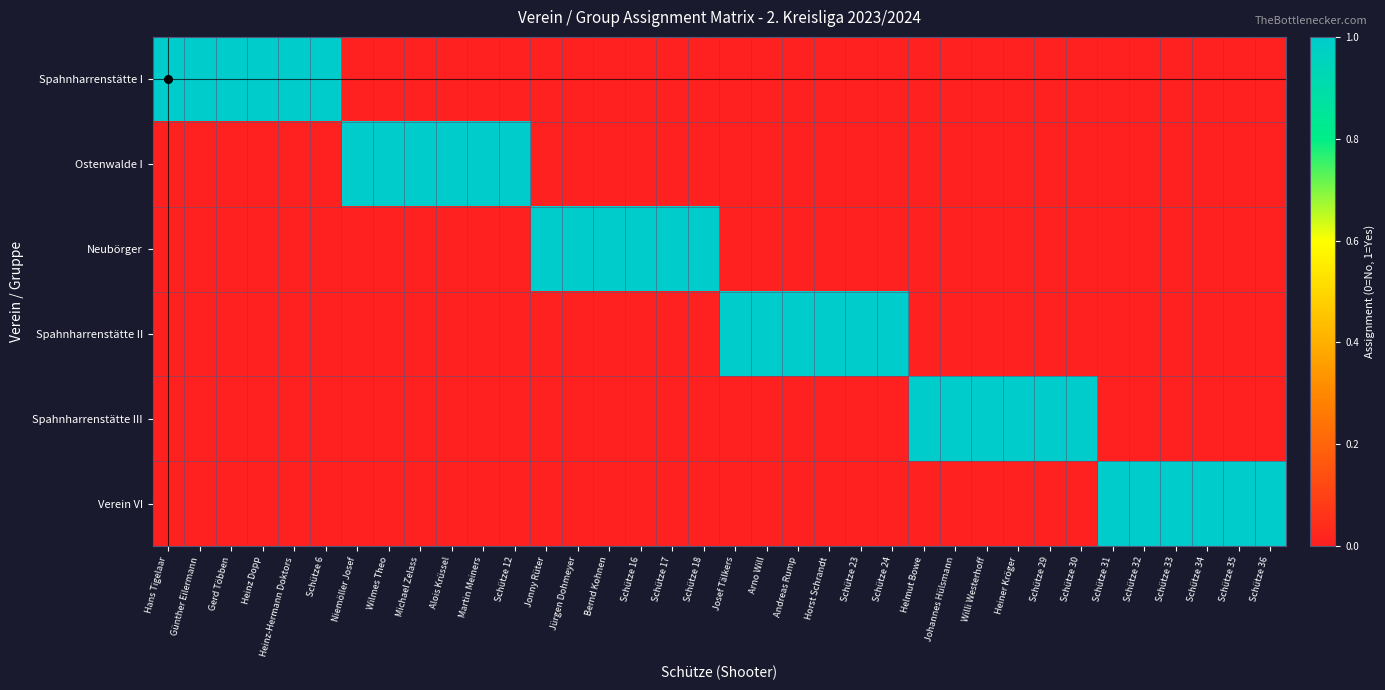

Reading left to right, list all the values displayed in this chart.

Spahnharrenstätte I: Hans Tigelaar=1	Günther Eilermann=1	Gerd Többen=1	Heinz Dopp=1	Heinz-Hermann Doktors=1	Schütze 6=1	Niemöller Josef=0	Wilmes Theo=0	Michael Zelass=0	Alois Krüssel=0	Martin Meiners=0	Schütze 12=0	Jonny Rüter=0	Jürgen Dohmeyer=0	Bernd Kohnen=0	Schütze 16=0	Schütze 17=0	Schütze 18=0	Josef Tälkers=0	Arno Will=0	Andreas Rump=0	Horst Schrandt=0	Schütze 23=0	Schütze 24=0	Helmut Bowe=0	Johannes Hülsmann=0	Willi Westerhoff=0	Heiner Kröger=0	Schütze 29=0	Schütze 30=0	Schütze 31=0	Schütze 32=0	Schütze 33=0	Schütze 34=0	Schütze 35=0	Schütze 36=0
Ostenwalde I: Hans Tigelaar=0	Günther Eilermann=0	Gerd Többen=0	Heinz Dopp=0	Heinz-Hermann Doktors=0	Schütze 6=0	Niemöller Josef=1	Wilmes Theo=1	Michael Zelass=1	Alois Krüssel=1	Martin Meiners=1	Schütze 12=1	Jonny Rüter=0	Jürgen Dohmeyer=0	Bernd Kohnen=0	Schütze 16=0	Schütze 17=0	Schütze 18=0	Josef Tälkers=0	Arno Will=0	Andreas Rump=0	Horst Schrandt=0	Schütze 23=0	Schütze 24=0	Helmut Bowe=0	Johannes Hülsmann=0	Willi Westerhoff=0	Heiner Kröger=0	Schütze 29=0	Schütze 30=0	Schütze 31=0	Schütze 32=0	Schütze 33=0	Schütze 34=0	Schütze 35=0	Schütze 36=0
Neubörger: Hans Tigelaar=0	Günther Eilermann=0	Gerd Többen=0	Heinz Dopp=0	Heinz-Hermann Doktors=0	Schütze 6=0	Niemöller Josef=0	Wilmes Theo=0	Michael Zelass=0	Alois Krüssel=0	Martin Meiners=0	Schütze 12=0	Jonny Rüter=1	Jürgen Dohmeyer=1	Bernd Kohnen=1	Schütze 16=1	Schütze 17=1	Schütze 18=1	Josef Tälkers=0	Arno Will=0	Andreas Rump=0	Horst Schrandt=0	Schütze 23=0	Schütze 24=0	Helmut Bowe=0	Johannes Hülsmann=0	Willi Westerhoff=0	Heiner Kröger=0	Schütze 29=0	Schütze 30=0	Schütze 31=0	Schütze 32=0	Schütze 33=0	Schütze 34=0	Schütze 35=0	Schütze 36=0
Spahnharrenstätte II: Hans Tigelaar=0	Günther Eilermann=0	Gerd Többen=0	Heinz Dopp=0	Heinz-Hermann Doktors=0	Schütze 6=0	Niemöller Josef=0	Wilmes Theo=0	Michael Zelass=0	Alois Krüssel=0	Martin Meiners=0	Schütze 12=0	Jonny Rüter=0	Jürgen Dohmeyer=0	Bernd Kohnen=0	Schütze 16=0	Schütze 17=0	Schütze 18=0	Josef Tälkers=1	Arno Will=1	Andreas Rump=1	Horst Schrandt=1	Schütze 23=1	Schütze 24=1	Helmut Bowe=0	Johannes Hülsmann=0	Willi Westerhoff=0	Heiner Kröger=0	Schütze 29=0	Schütze 30=0	Schütze 31=0	Schütze 32=0	Schütze 33=0	Schütze 34=0	Schütze 35=0	Schütze 36=0
Spahnharrenstätte III: Hans Tigelaar=0	Günther Eilermann=0	Gerd Többen=0	Heinz Dopp=0	Heinz-Hermann Doktors=0	Schütze 6=0	Niemöller Josef=0	Wilmes Theo=0	Michael Zelass=0	Alois Krüssel=0	Martin Meiners=0	Schütze 12=0	Jonny Rüter=0	Jürgen Dohmeyer=0	Bernd Kohnen=0	Schütze 16=0	Schütze 17=0	Schütze 18=0	Josef Tälkers=0	Arno Will=0	Andreas Rump=0	Horst Schrandt=0	Schütze 23=0	Schütze 24=0	Helmut Bowe=1	Johannes Hülsmann=1	Willi Westerhoff=1	Heiner Kröger=1	Schütze 29=1	Schütze 30=1	Schütze 31=0	Schütze 32=0	Schütze 33=0	Schütze 34=0	Schütze 35=0	Schütze 36=0
Verein VI: Hans Tigelaar=0	Günther Eilermann=0	Gerd Többen=0	Heinz Dopp=0	Heinz-Hermann Doktors=0	Schütze 6=0	Niemöller Josef=0	Wilmes Theo=0	Michael Zelass=0	Alois Krüssel=0	Martin Meiners=0	Schütze 12=0	Jonny Rüter=0	Jürgen Dohmeyer=0	Bernd Kohnen=0	Schütze 16=0	Schütze 17=0	Schütze 18=0	Josef Tälkers=0	Arno Will=0	Andreas Rump=0	Horst Schrandt=0	Schütze 23=0	Schütze 24=0	Helmut Bowe=0	Johannes Hülsmann=0	Willi Westerhoff=0	Heiner Kröger=0	Schütze 29=0	Schütze 30=0	Schütze 31=1	Schütze 32=1	Schütze 33=1	Schütze 34=1	Schütze 35=1	Schütze 36=1